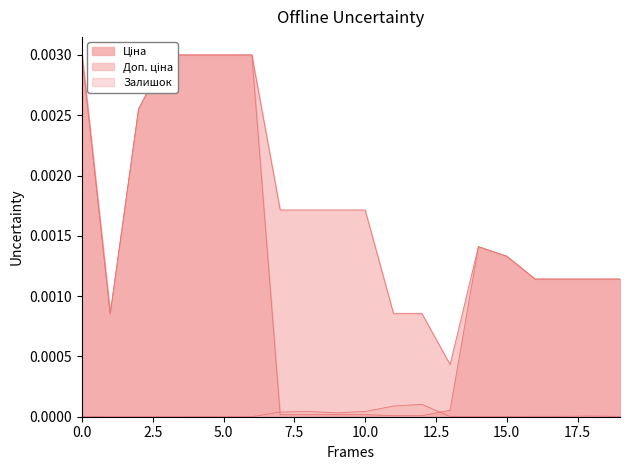

How many times do Залишок and Ціна cross each other?

2